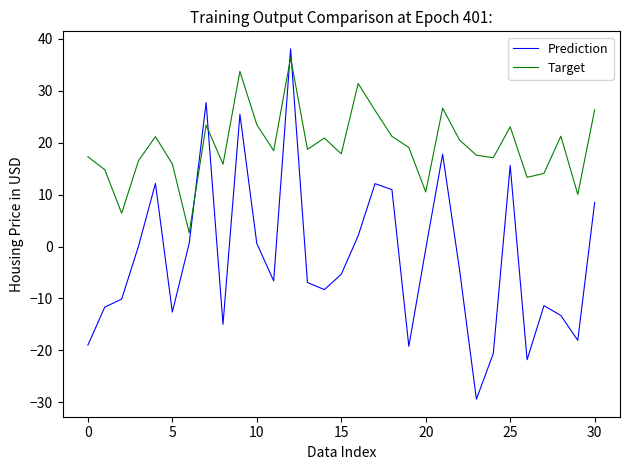

What is the maximum value shown in the chart?

38.1